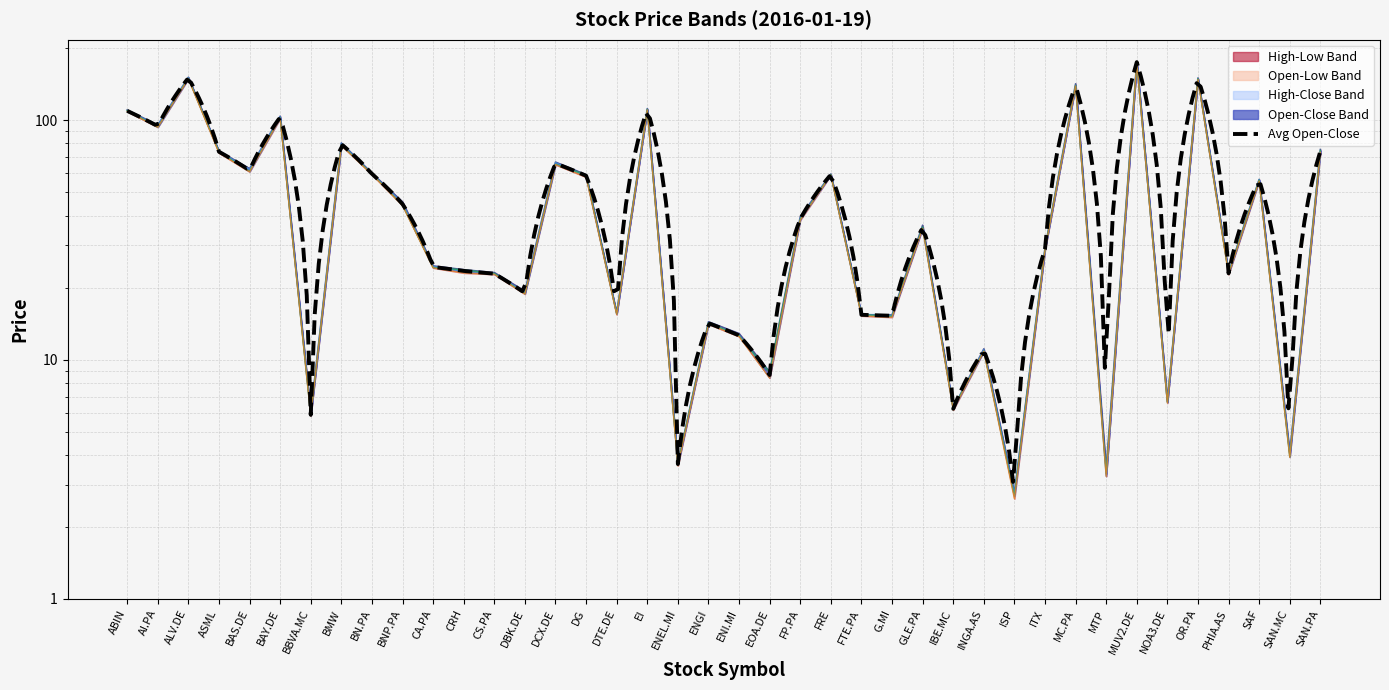

The High series shows 101.5 at SAF. True or false?

False